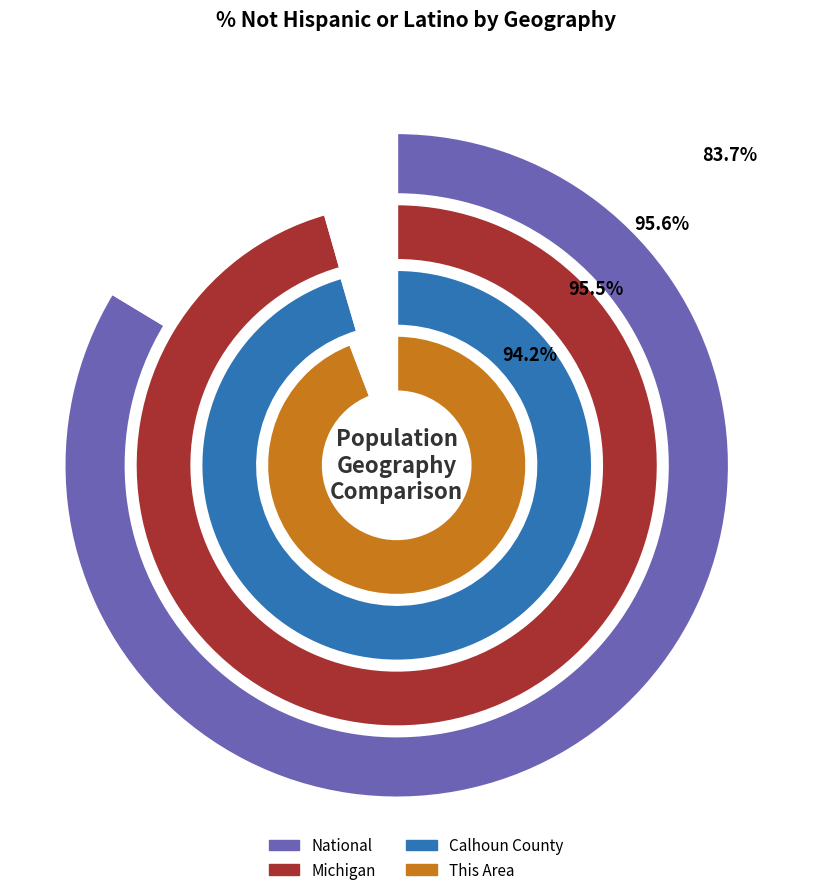

Is the sum of White alone and Hispanic or Latino greater than half?

No